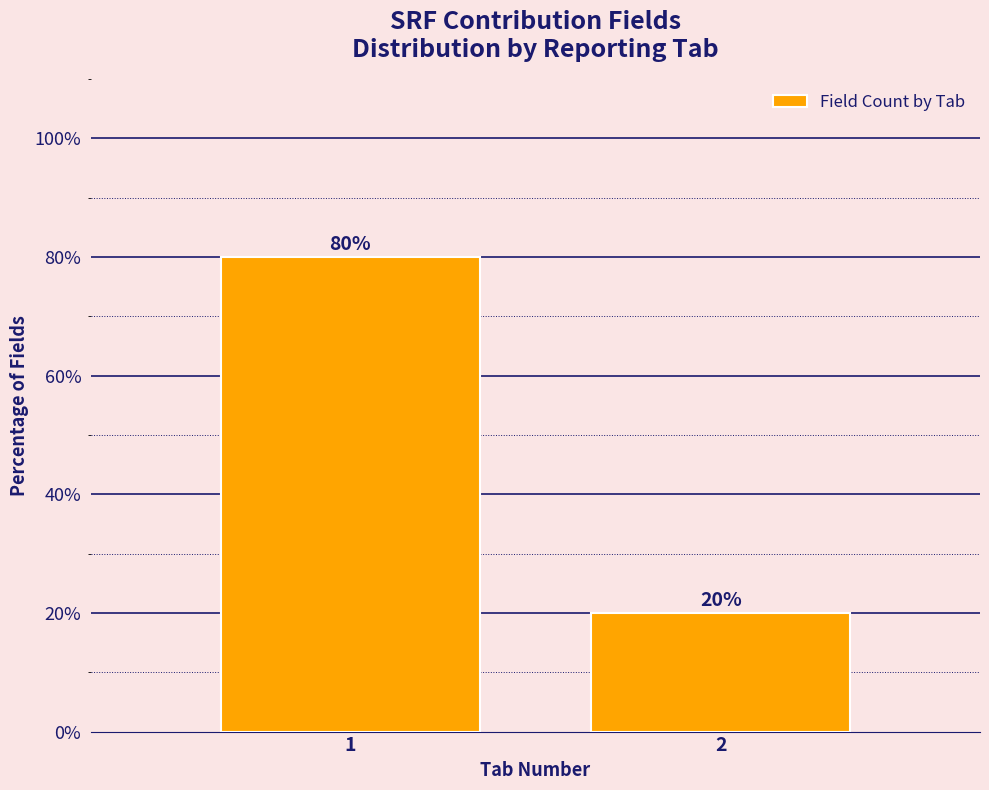

Reading right to left, transcribe all the data shown in this chart.

2=20	1=80